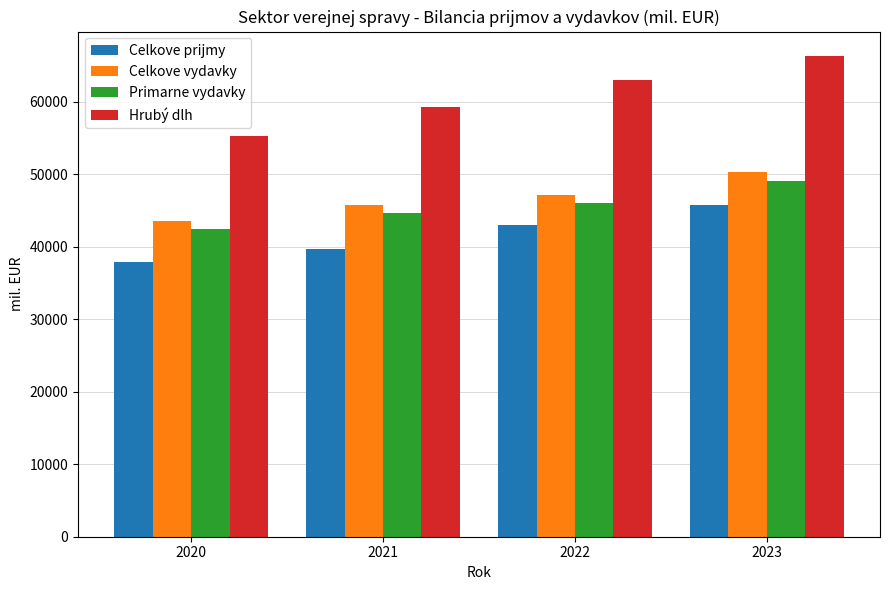

List the series in order of their peak value, lowest first.

Celkove prijmy, Primarne vydavky, Celkove vydavky, Hrubý dlh